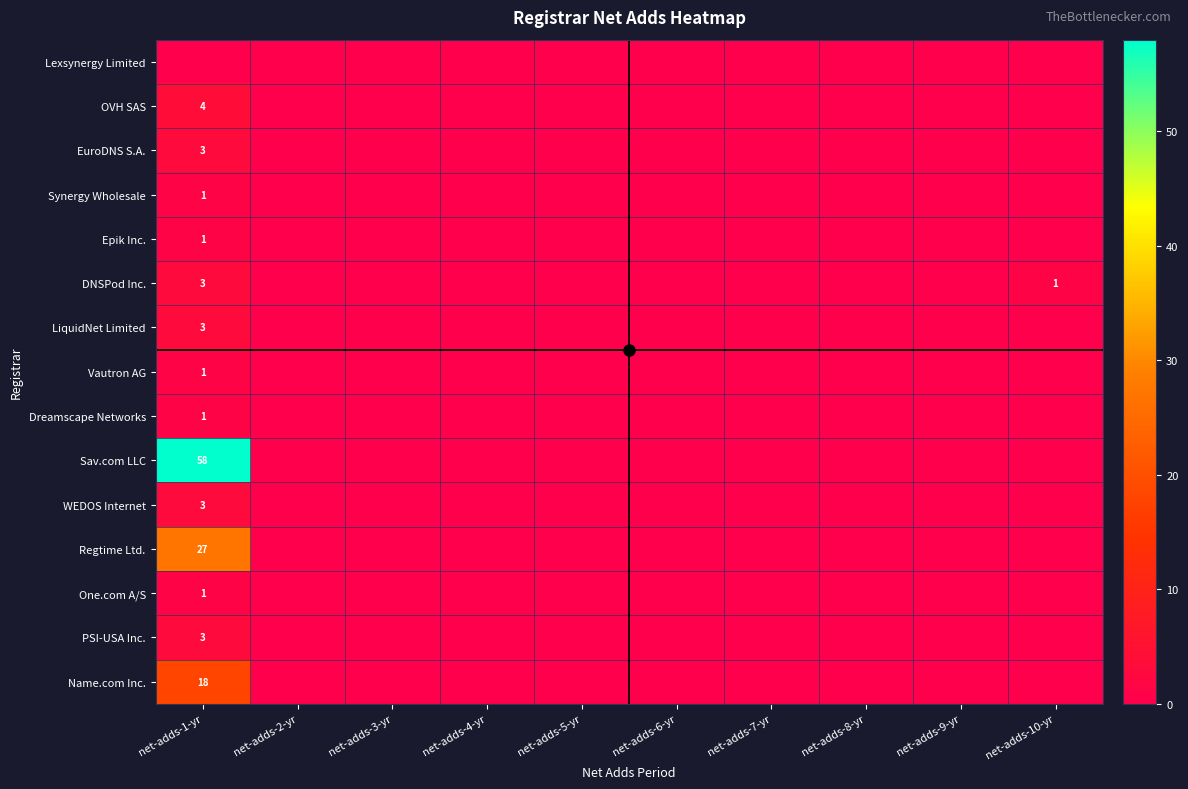

What is the difference between the maximum and minimum values in the WEDOS Internet series?

3